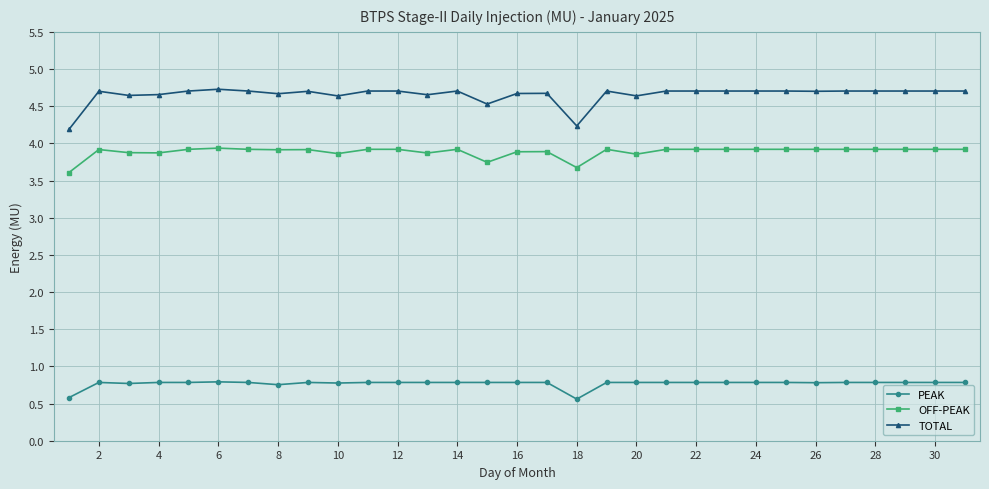

What is the value of the OFF-PEAK point at the 3rd from the left?

3.9